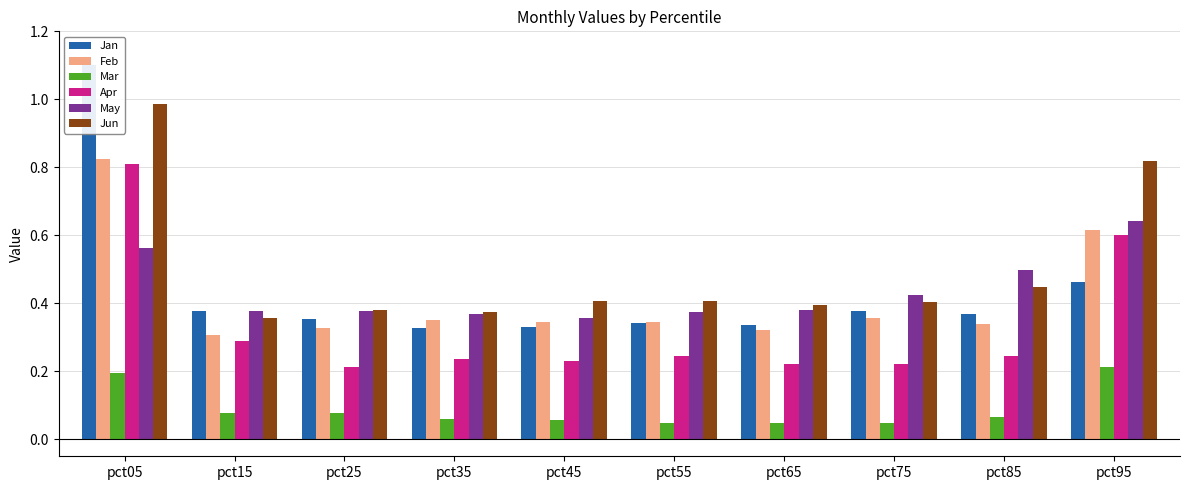

At which label is Feb closest to 0?

pct15